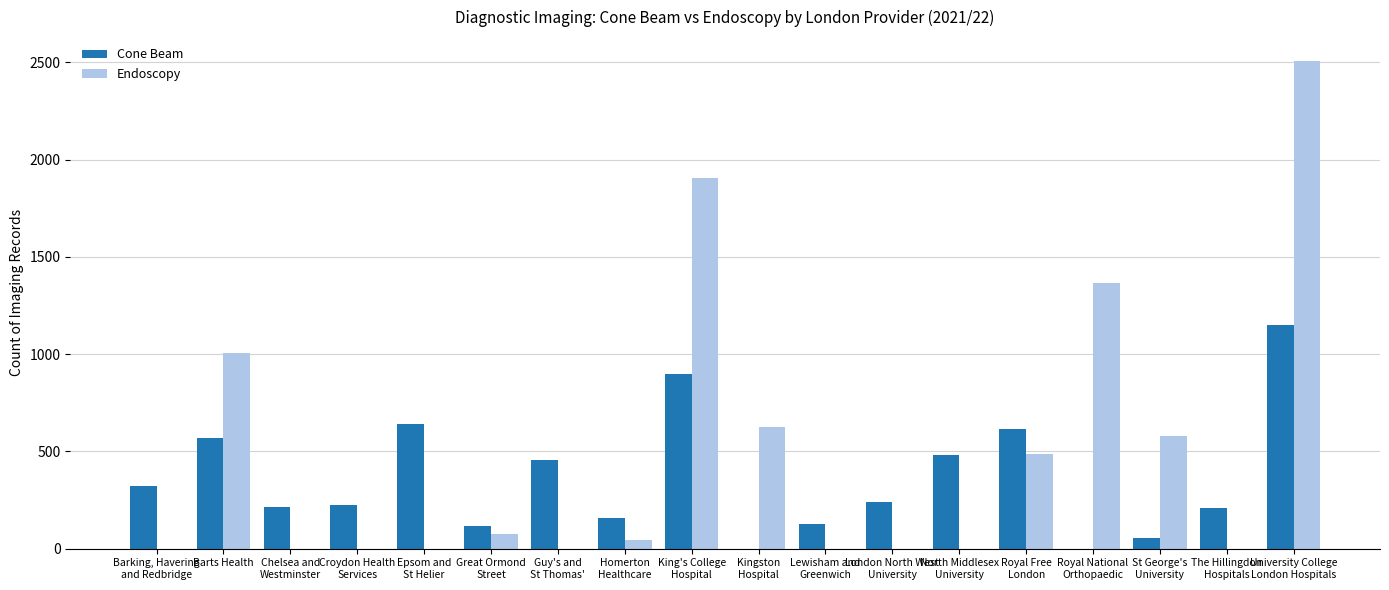

Is the value of Cone Beam at Royal Free
London greater than the value of Endoscopy at Barking, Havering
and Redbridge?

Yes